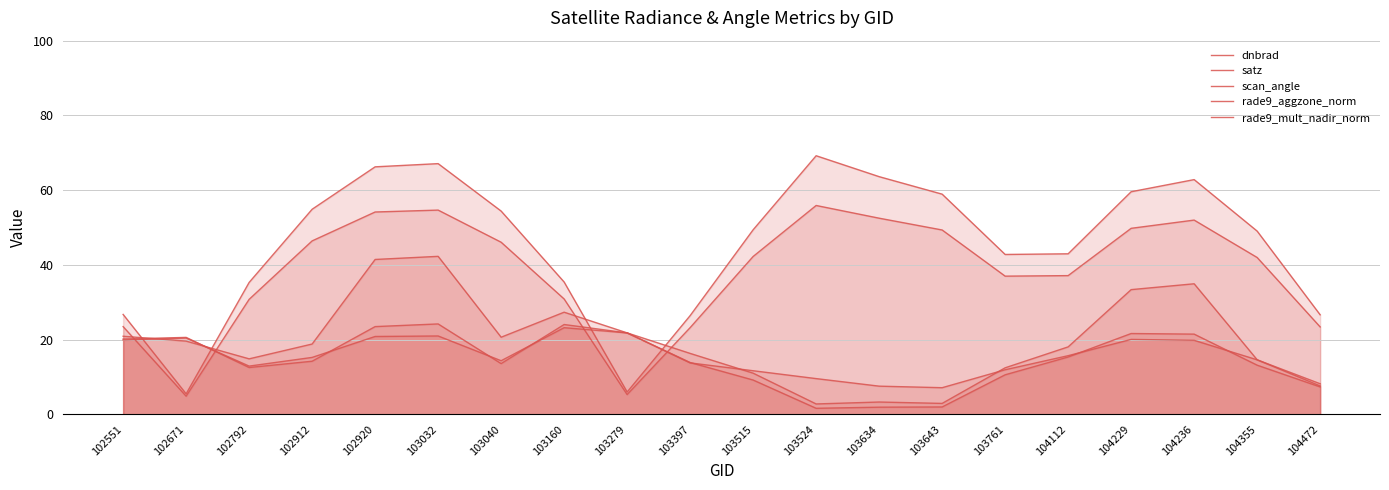

What is the value of the scan_angle point at the 3rd from the left?

30.8